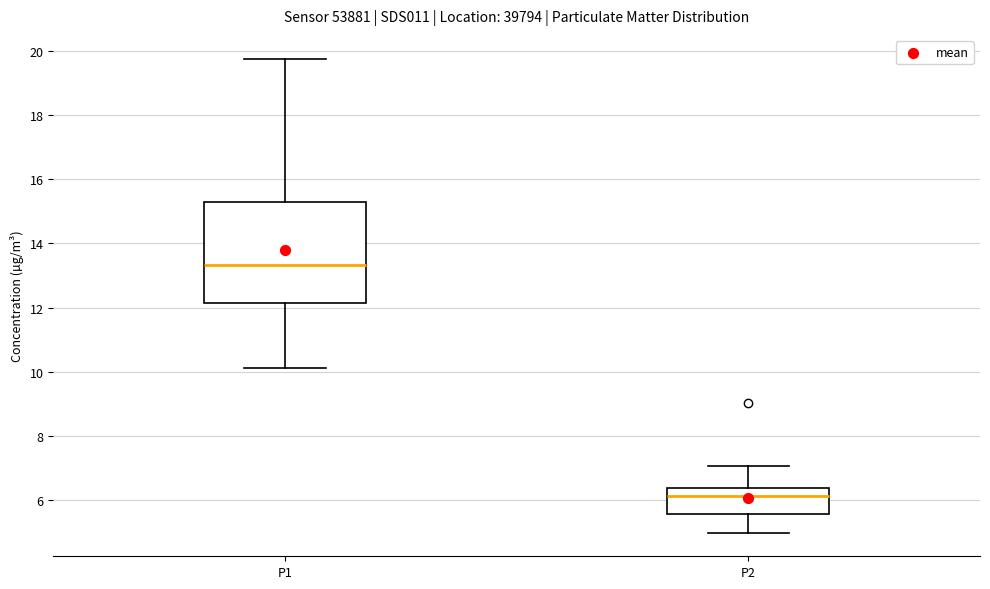

Where does the upper whisker of the box for P2 end on the y-axis? The values are not printed on the chart, so give them approximately, as read against the axis.

7.0